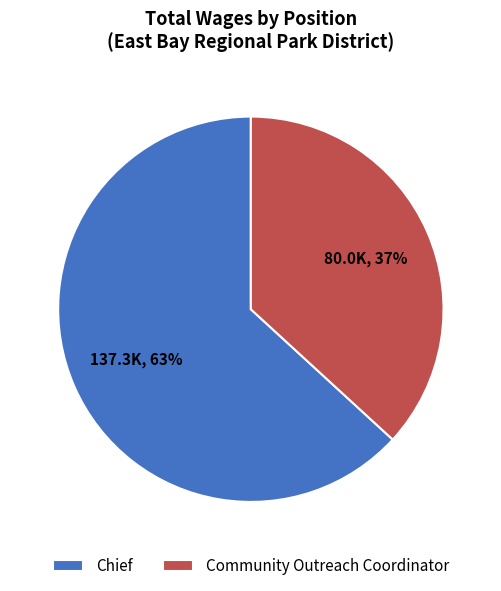

The Community Outreach Coordinator slice represents 29% of the pie. True or false?

False